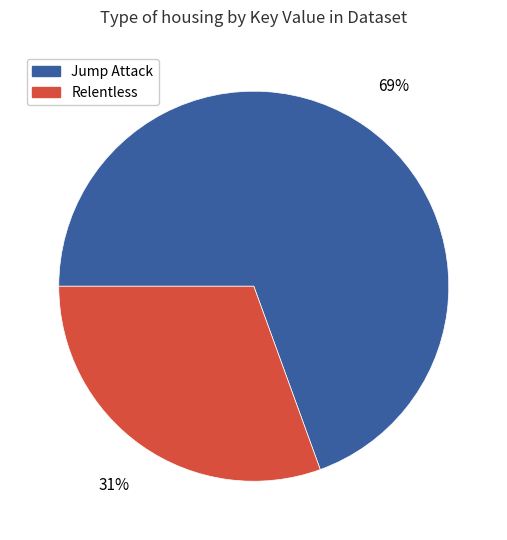

Count the number of slices in the pie.

2